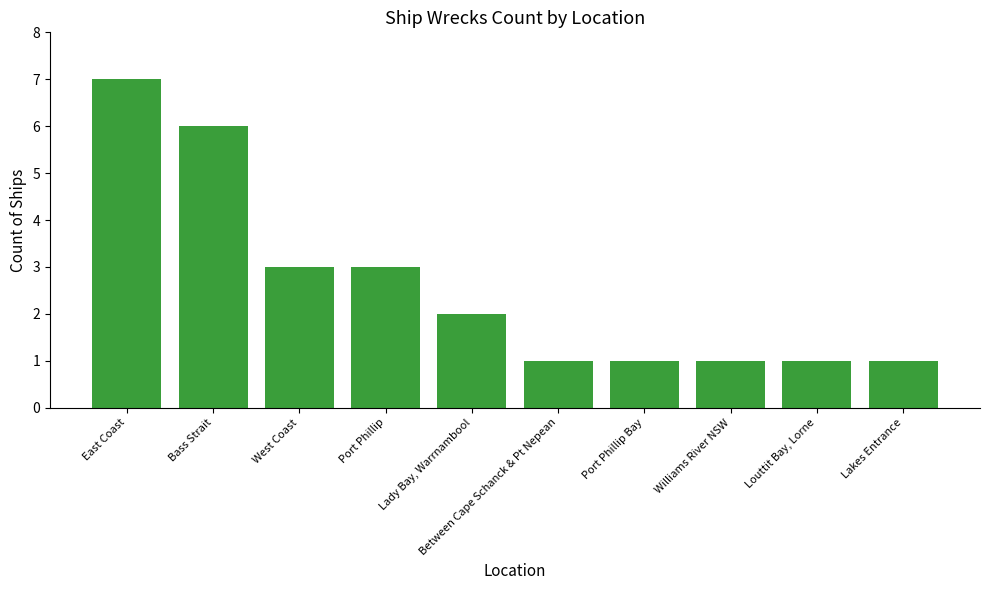

Which label corresponds to the largest value in the chart?

East Coast